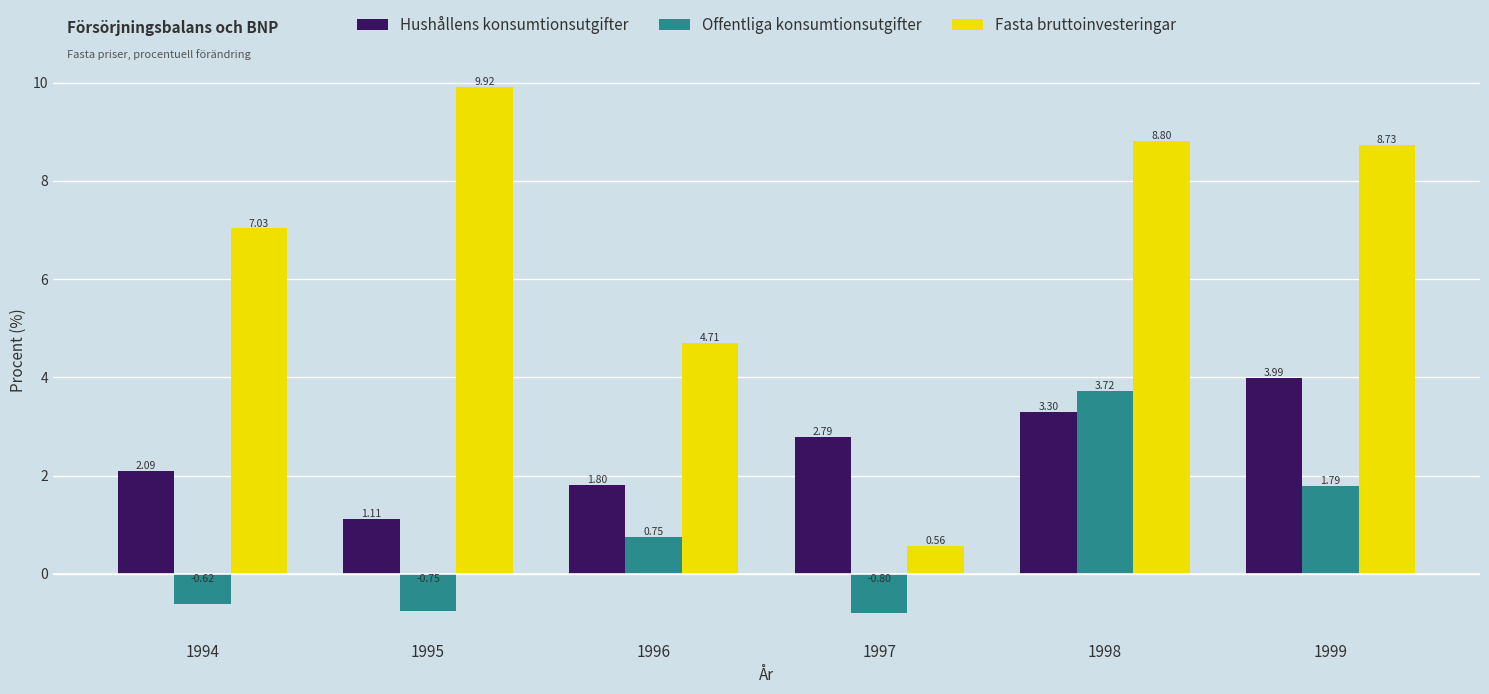

What is the value of the Hushållens konsumtionsutgifter bar at the 3rd from the left?

1.8